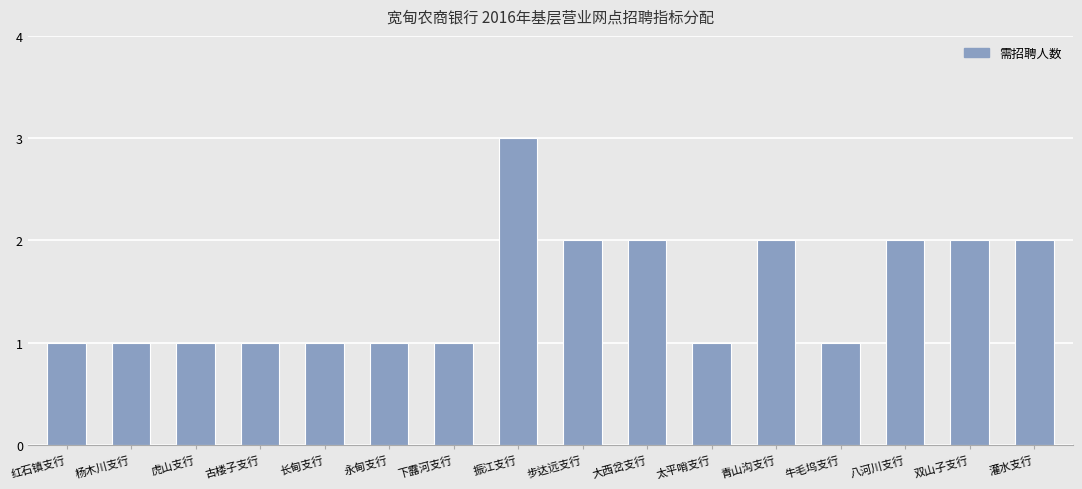

Reading right to left, what are all the values shown in this chart?

2	2	2	1	2	1	2	2	3	1	1	1	1	1	1	1